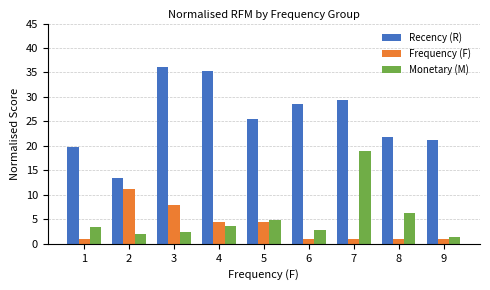

Between 2 and 3, which series saw the biggest shift?

Recency (R)